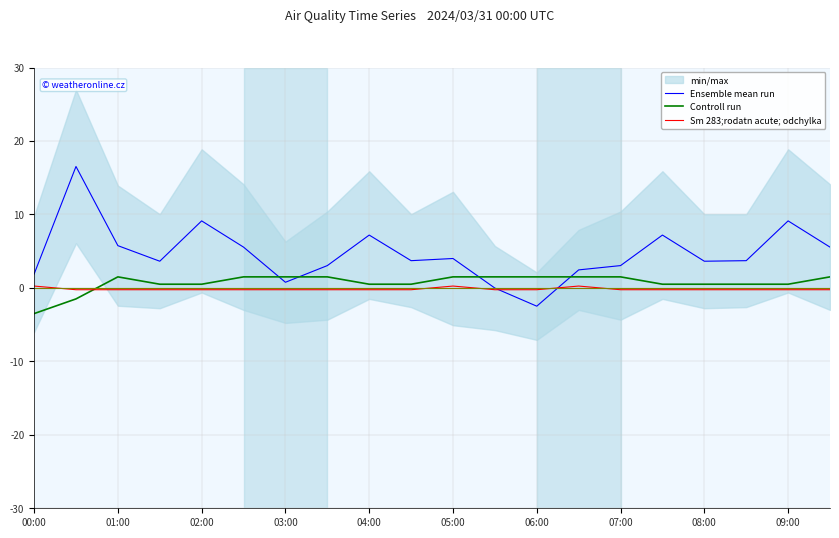

True or false: Controll run and Sm 283;rodatn acute; odchylka intersect in this chart.

True